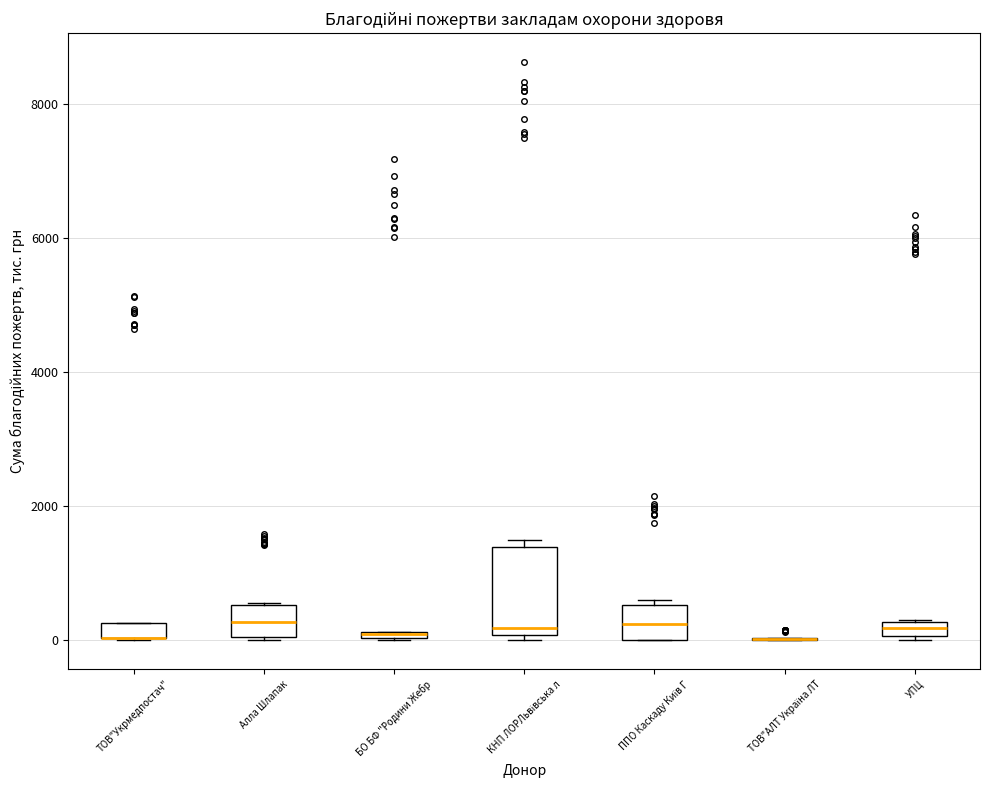

Comparing the boxes themselves (not the whiskers), which one is the tallest?

КНП ЛОРЛьвівська л